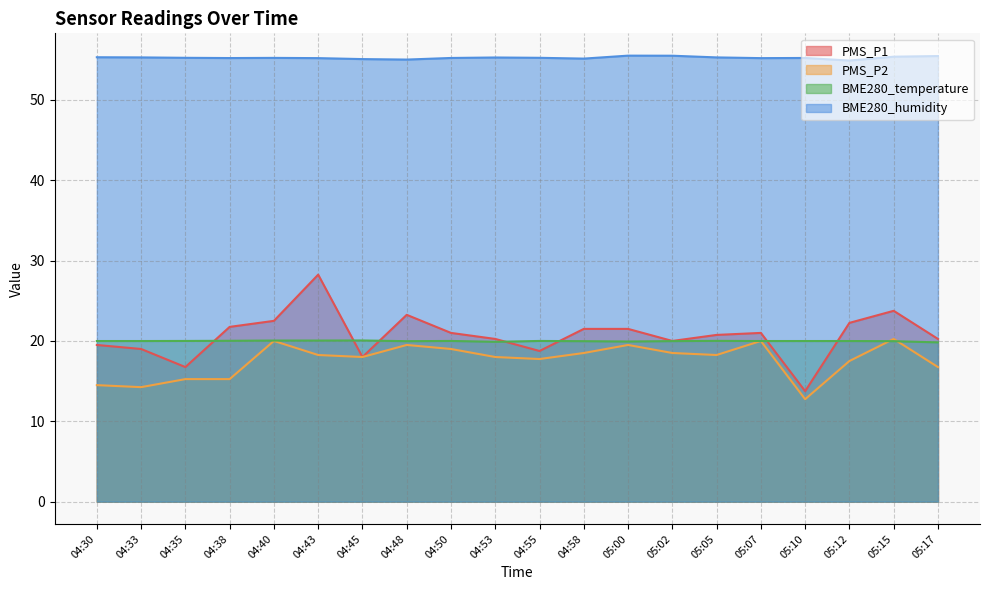

Does the chart have visible grid lines?

Yes